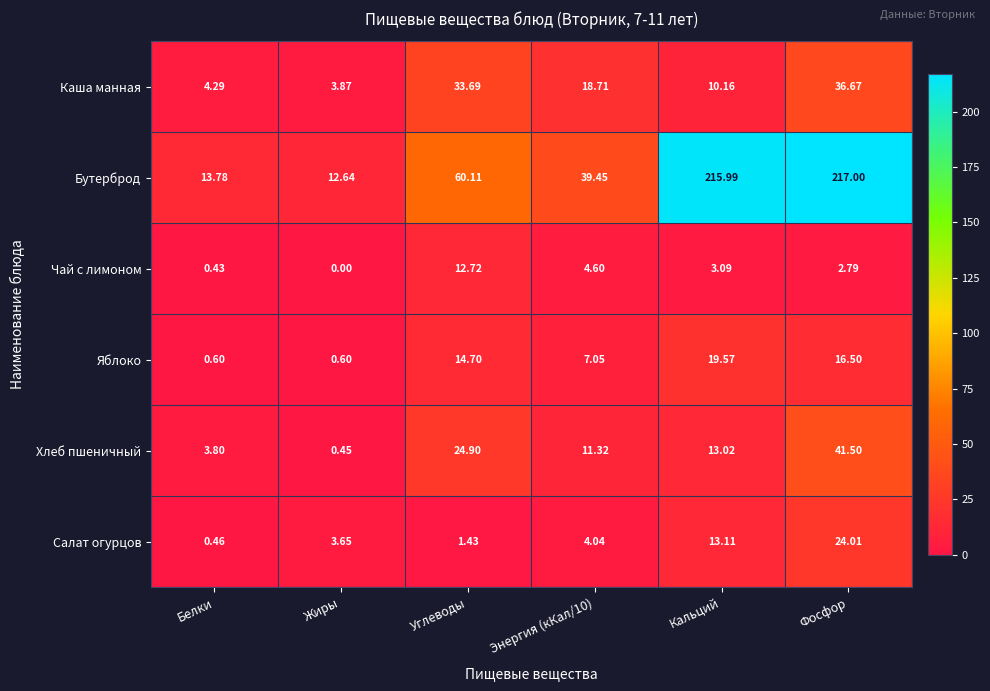

Which series changed the most between Энергия (кКал/10) and Кальций?

Бутерброд